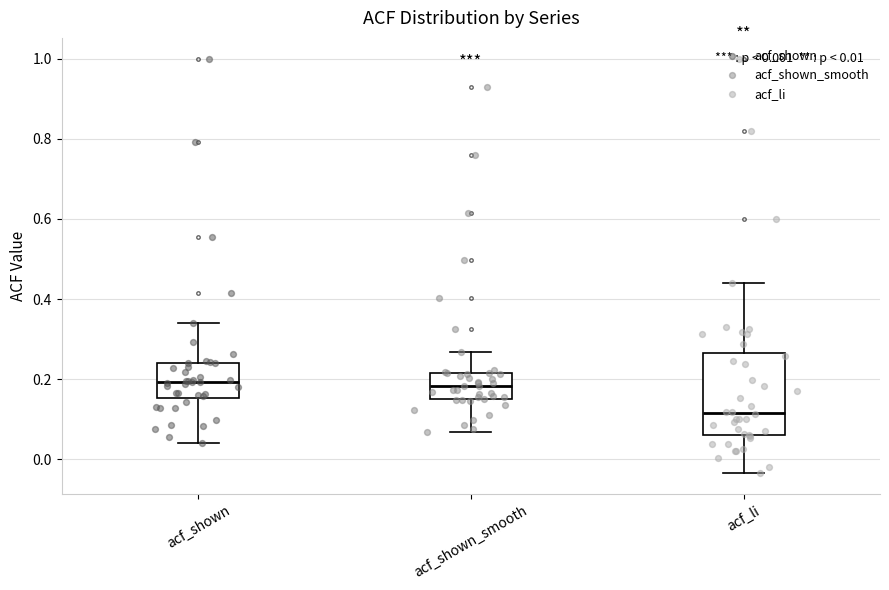

Which box has the lowest median line?

acf_li